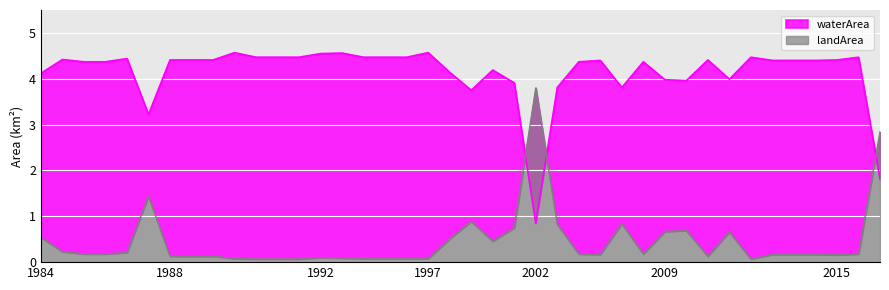

What is the minimum value for landArea?

0.1